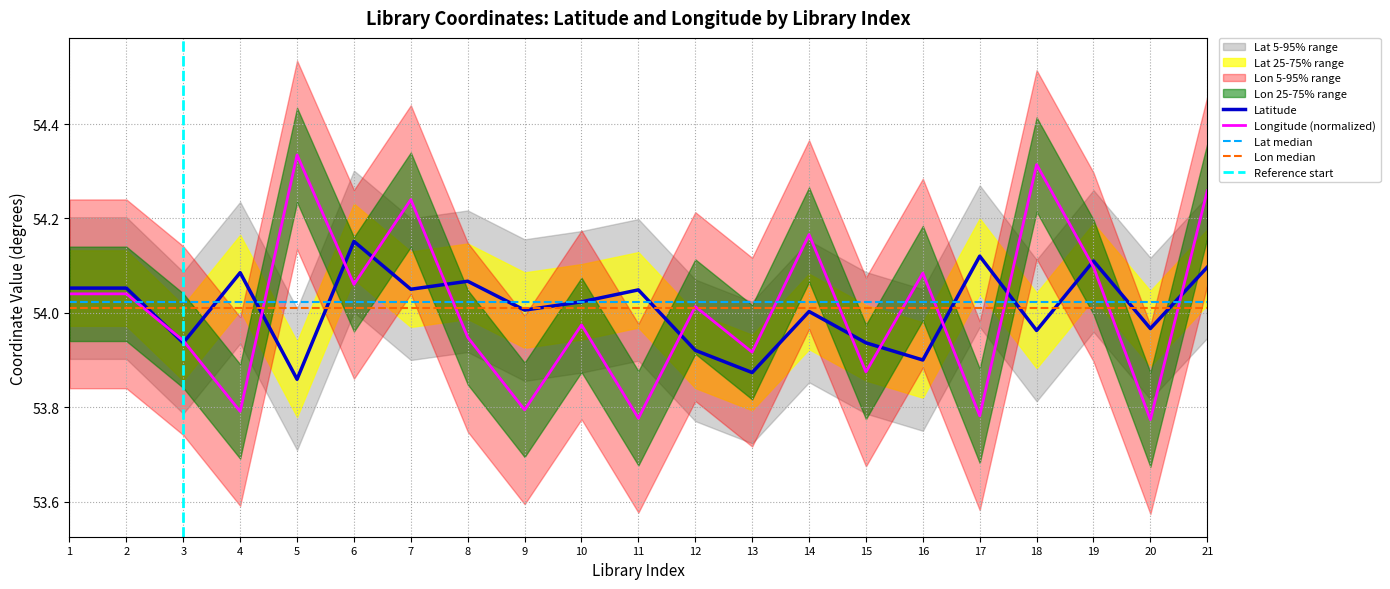

What is the lowest value of the Longitude series?

53.8